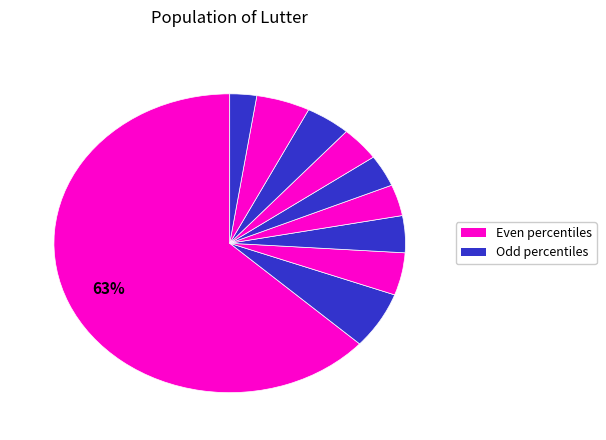

Does any single category account for the majority?

Yes